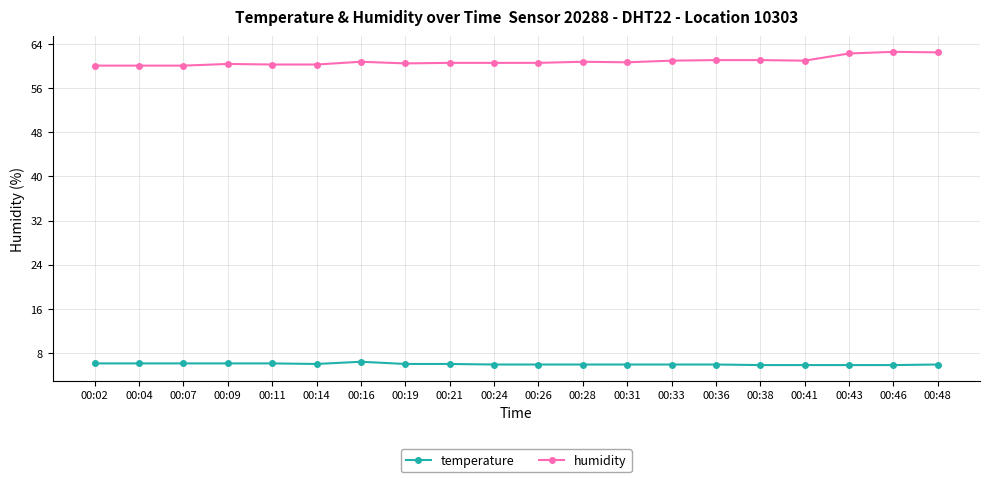

Does the chart display data point markers on the line(s)?

Yes